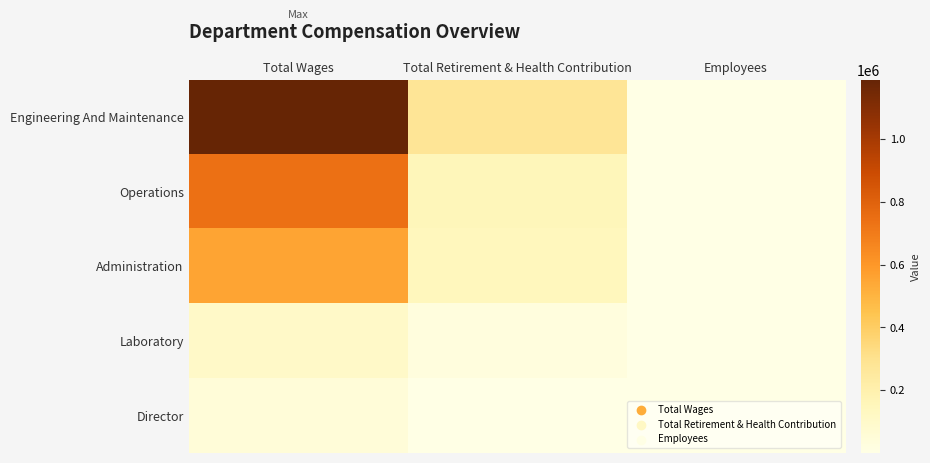

At which category does the chart reach its peak across all series?

Total Wages